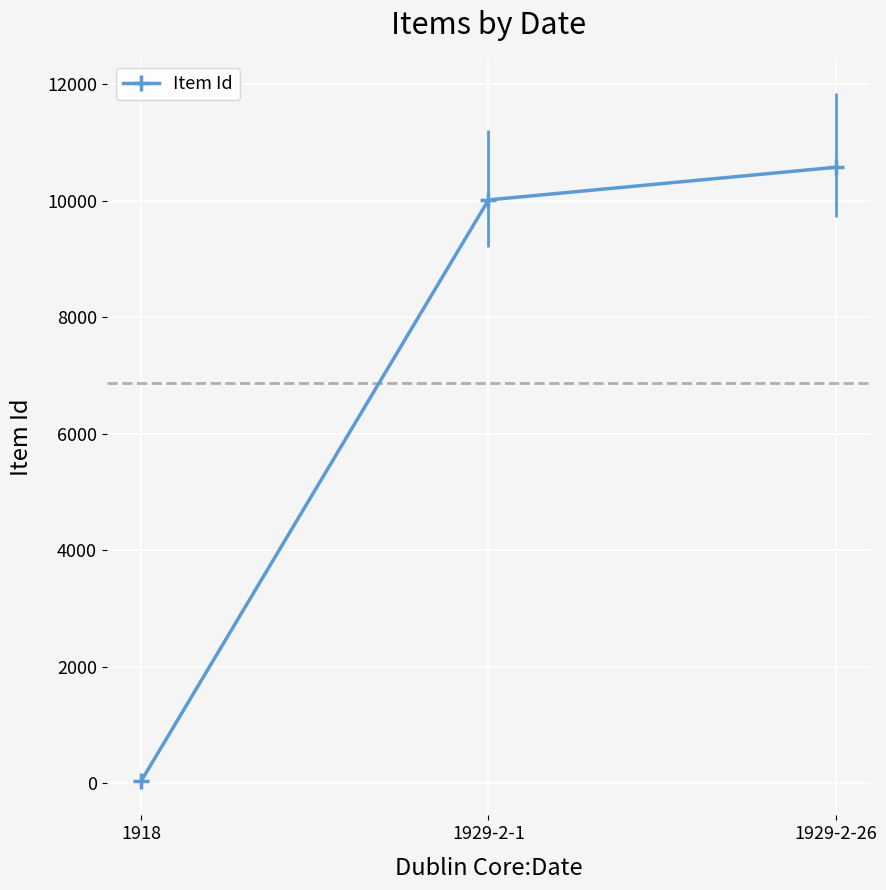

At which label is the value closest to 5307?

1929-2-1